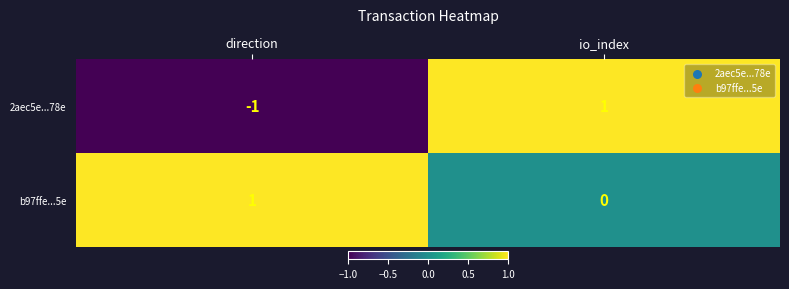

How many values in the b97ffe...5e series are below 1?

1